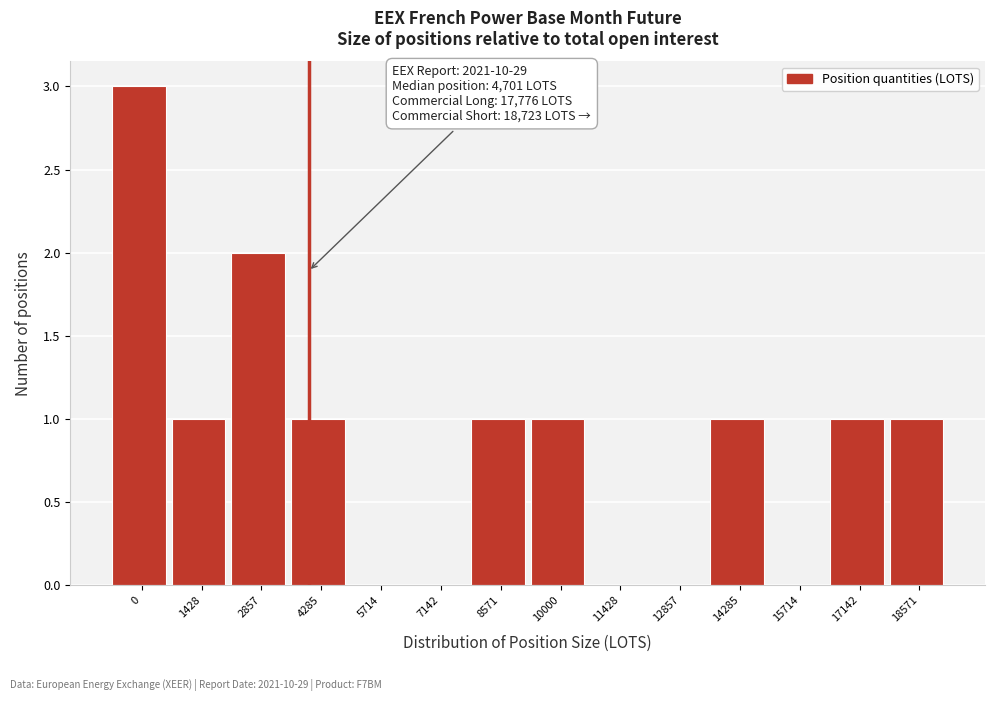

Reading right to left, what are all the values shown in this chart?

18571=1	17142=1	15714=0	14285=1	12857=0	11428=0	10000=1	8571=1	7142=0	5714=0	4285=1	2857=2	1428=1	0=3